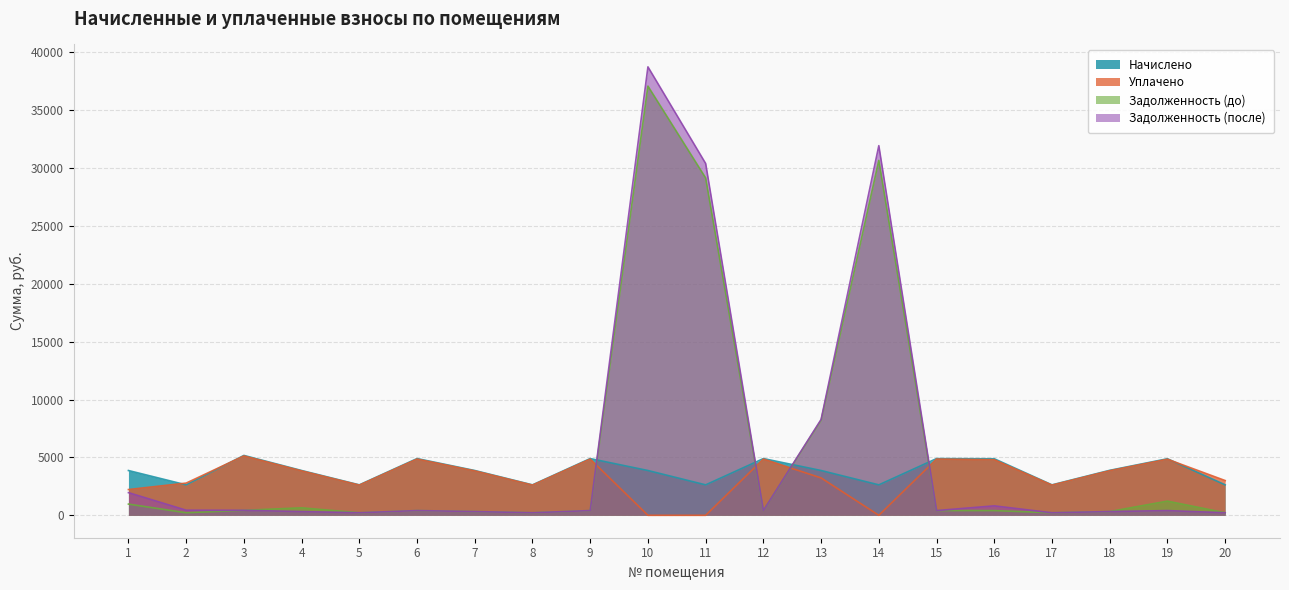

Count the number of data series in this chart.

4